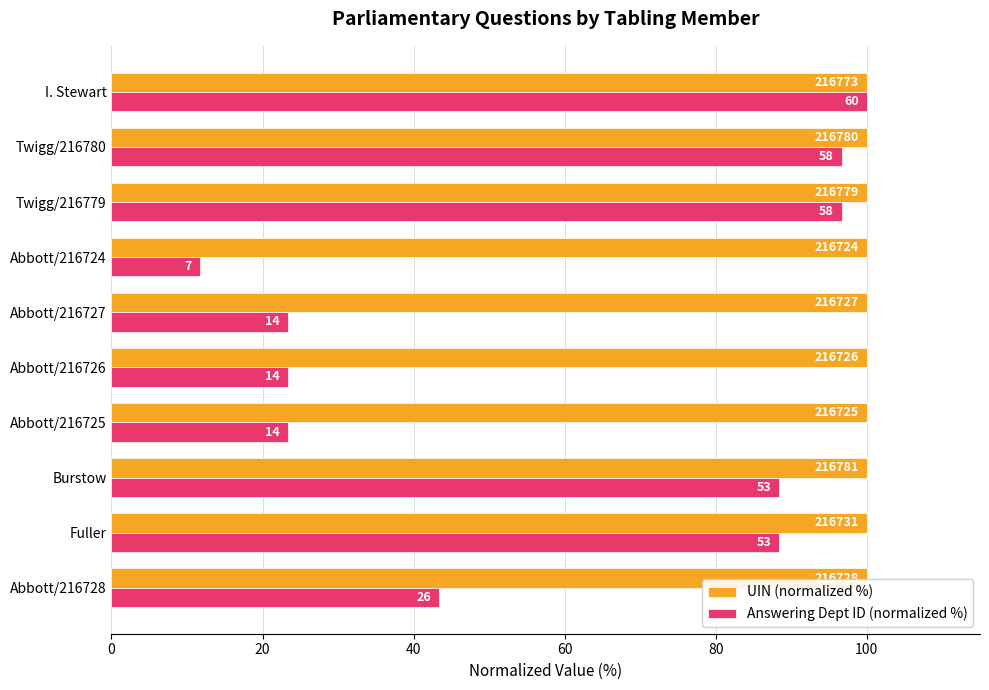

What is the value of the Answering Dept ID (normalized %) bar at the 7th from the left?

11.7